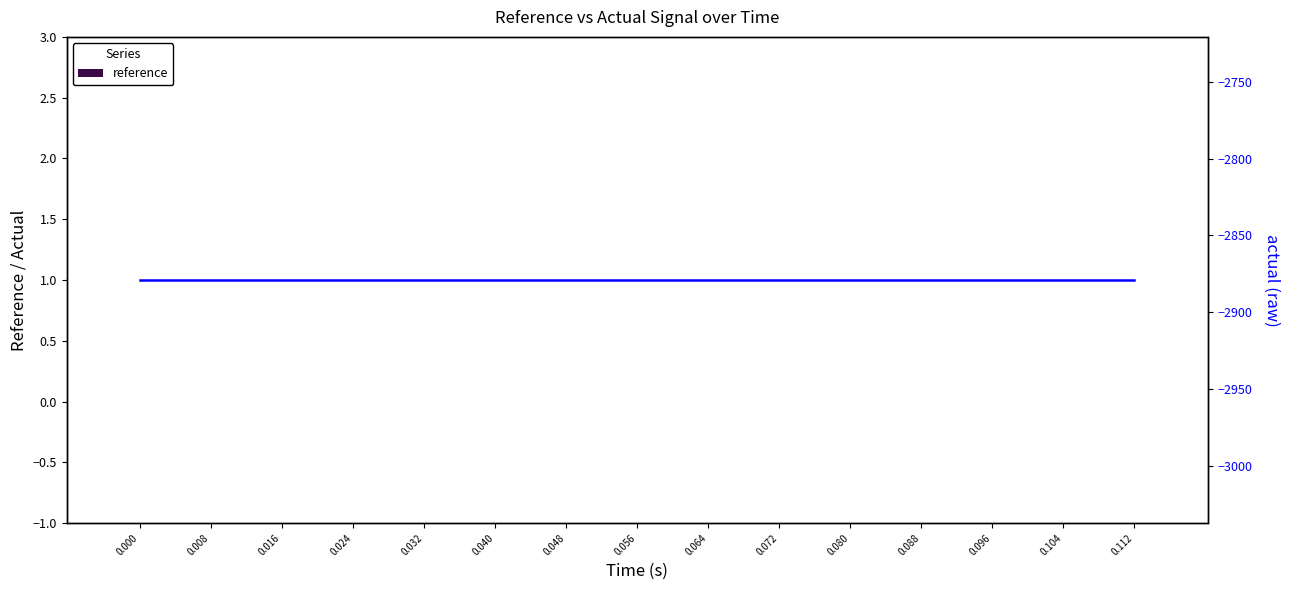

Rank the categories by actual (raw) value from highest to lowest.

0.000, 0.008, 0.016, 0.024, 0.032, 0.040, 0.048, 0.056, 0.064, 0.072, 0.080, 0.088, 0.096, 0.104, 0.112